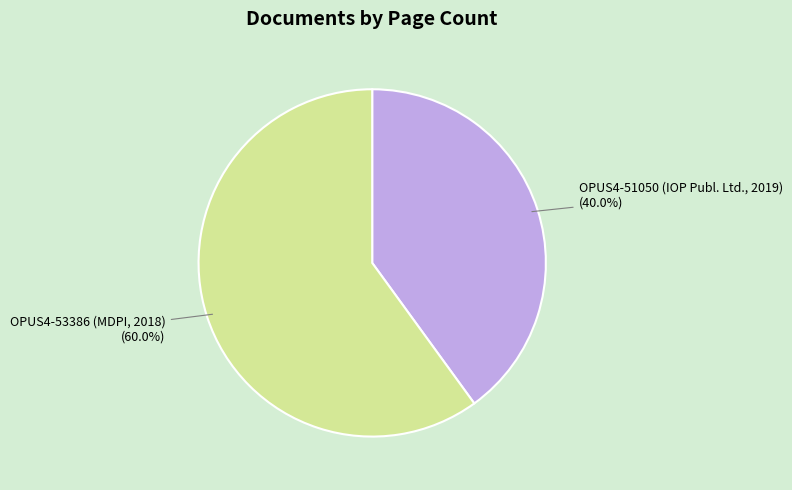

To the nearest percent, what is the difference between the largest and smallest slice percentages?

20%